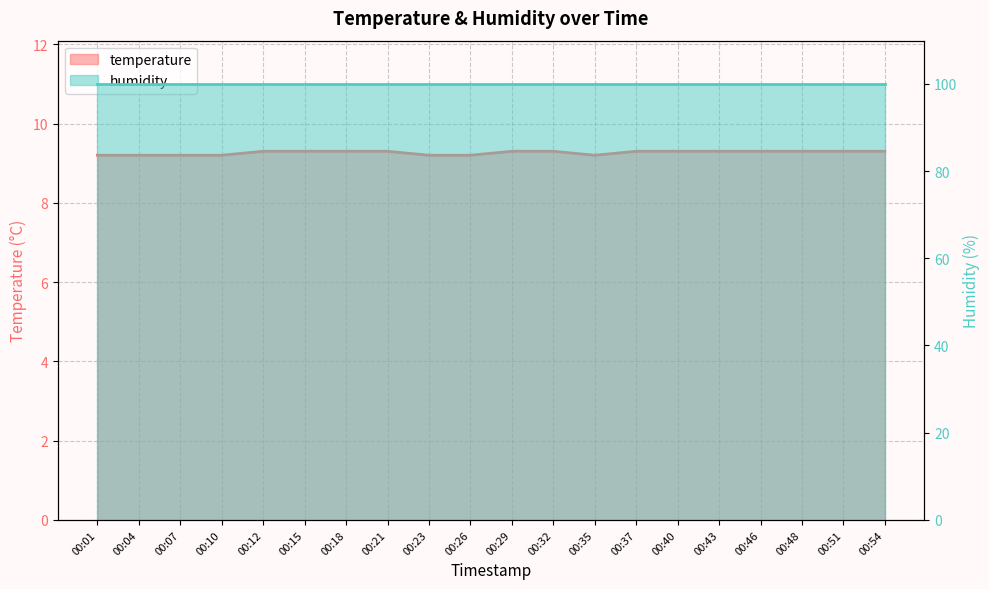

Between 00:35 and 00:23, which is larger?

00:35